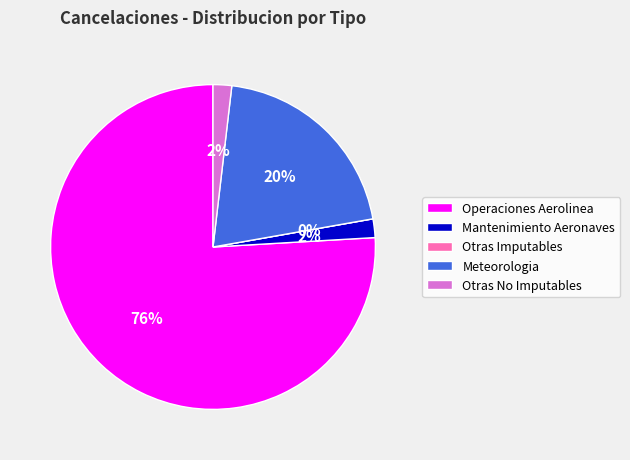

To the nearest percent, what is the difference between the largest and smallest slice percentages?

76%